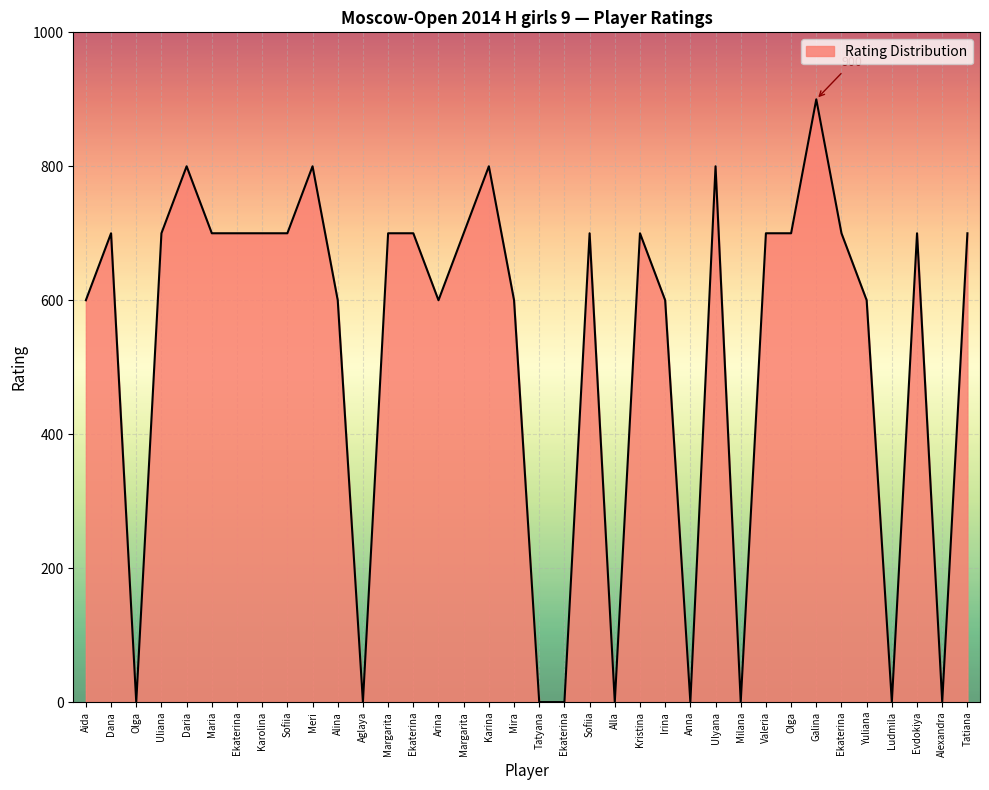

Where is the data nearest to the value 450?

Aida